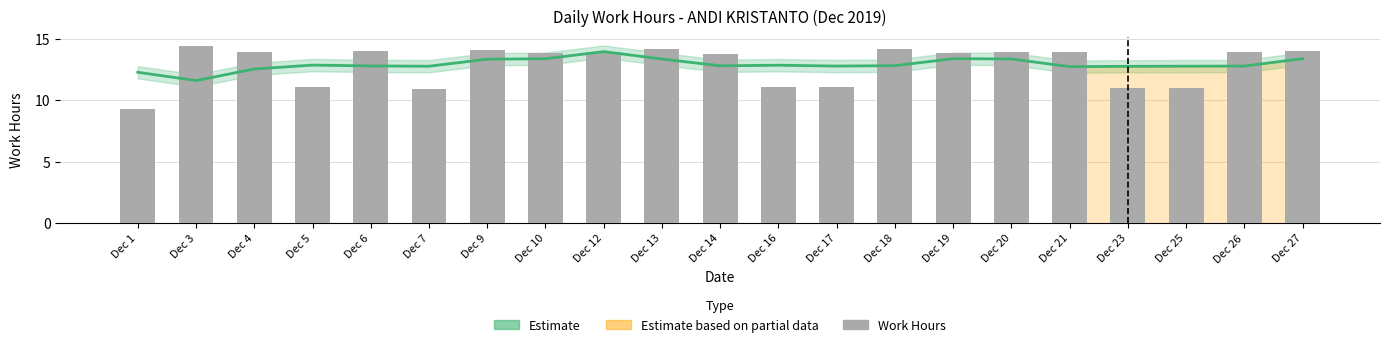

Which series has the widest spread of values?

Work Hours